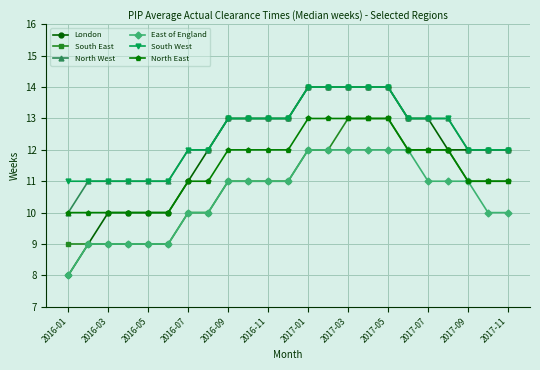

What is the value of the London point at the 4th from the left?

10